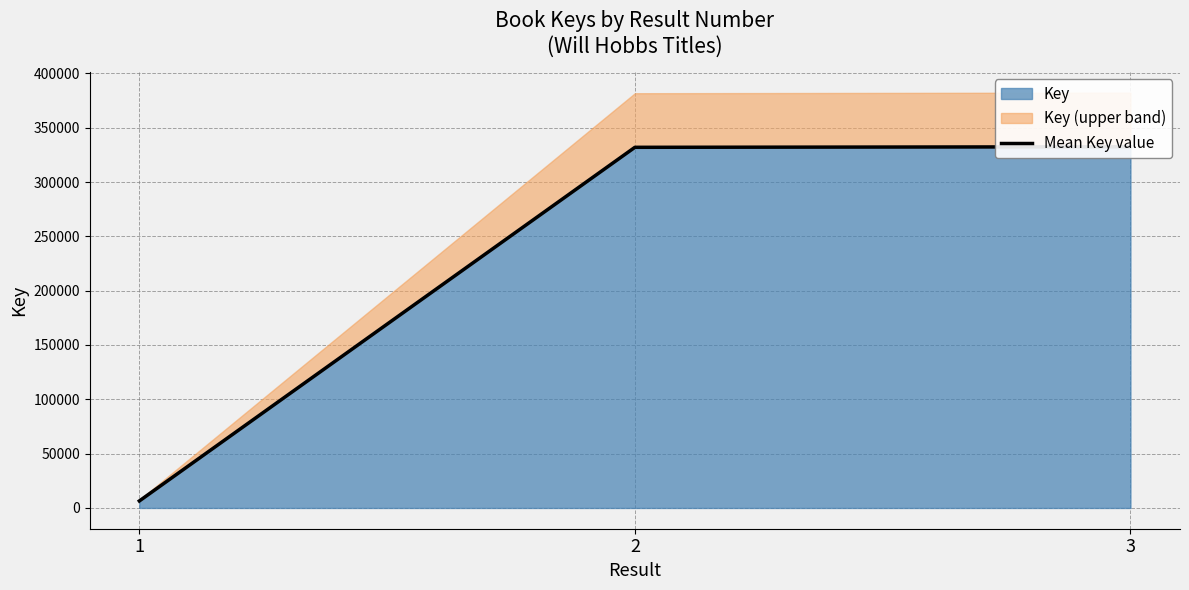

True or false: the data shows 6446 at 1.

True